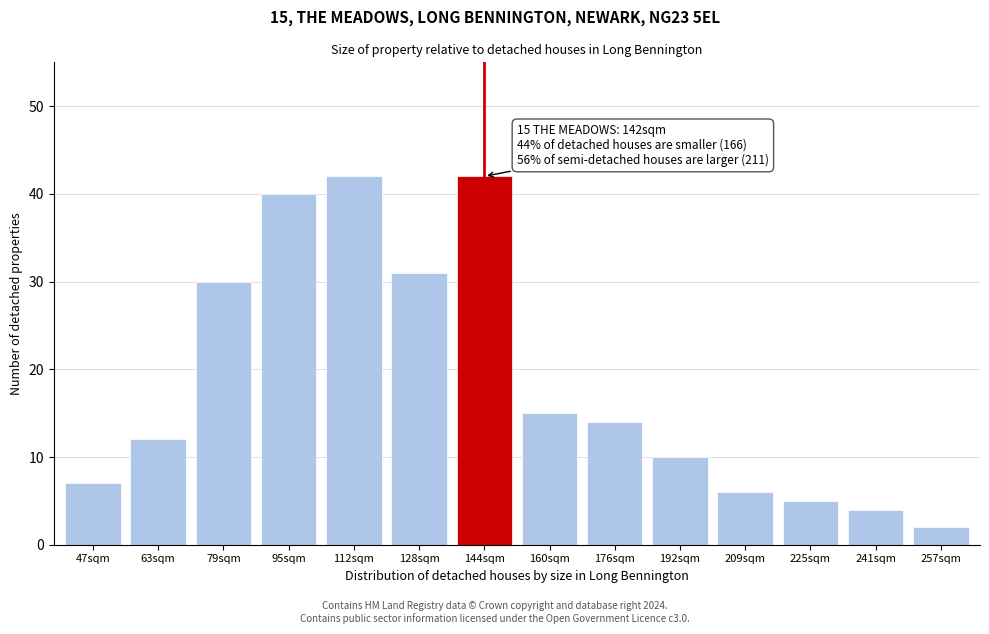

Reading left to right, transcribe all the data shown in this chart.

7	12	30	40	42	31	42	15	14	10	6	5	4	2